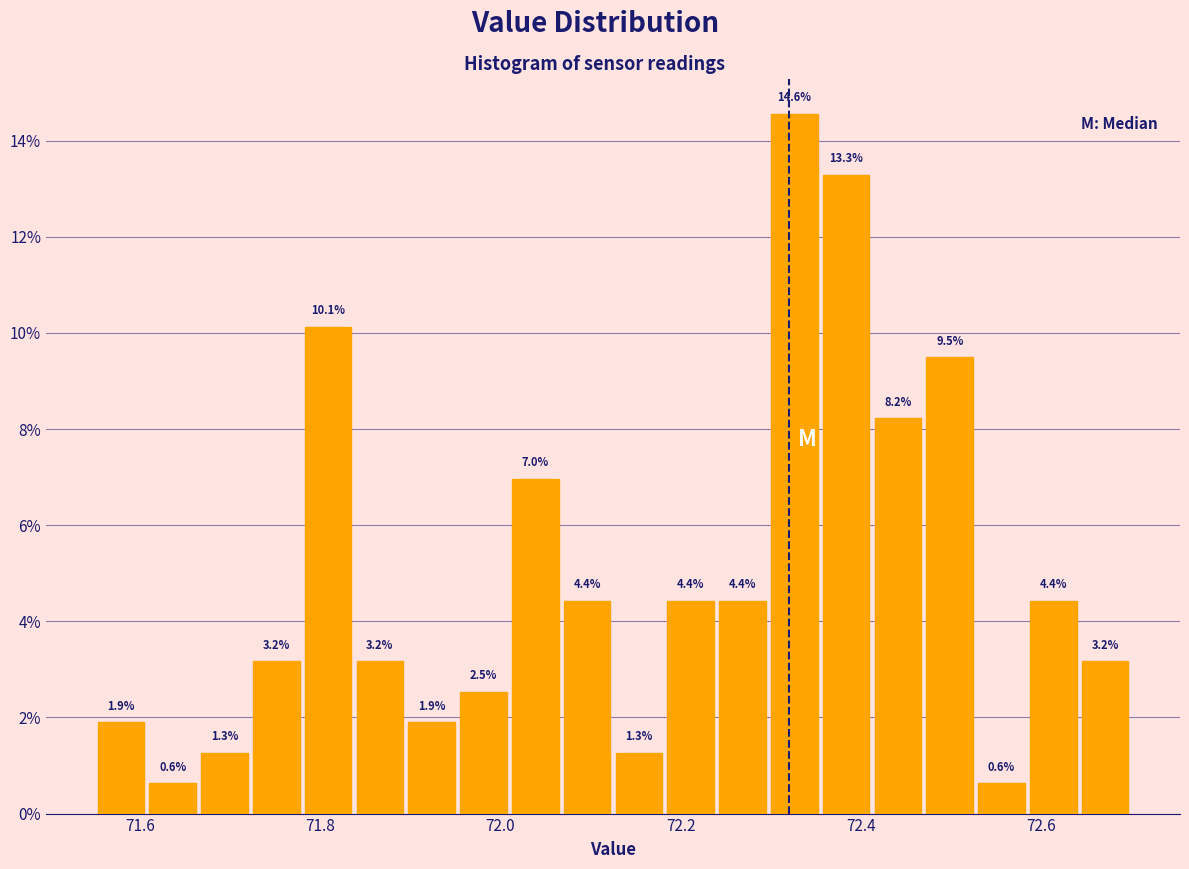

Around what value on the x-axis is the tallest bar? Give the approximate position of its centre, as read against the axis.

72.32